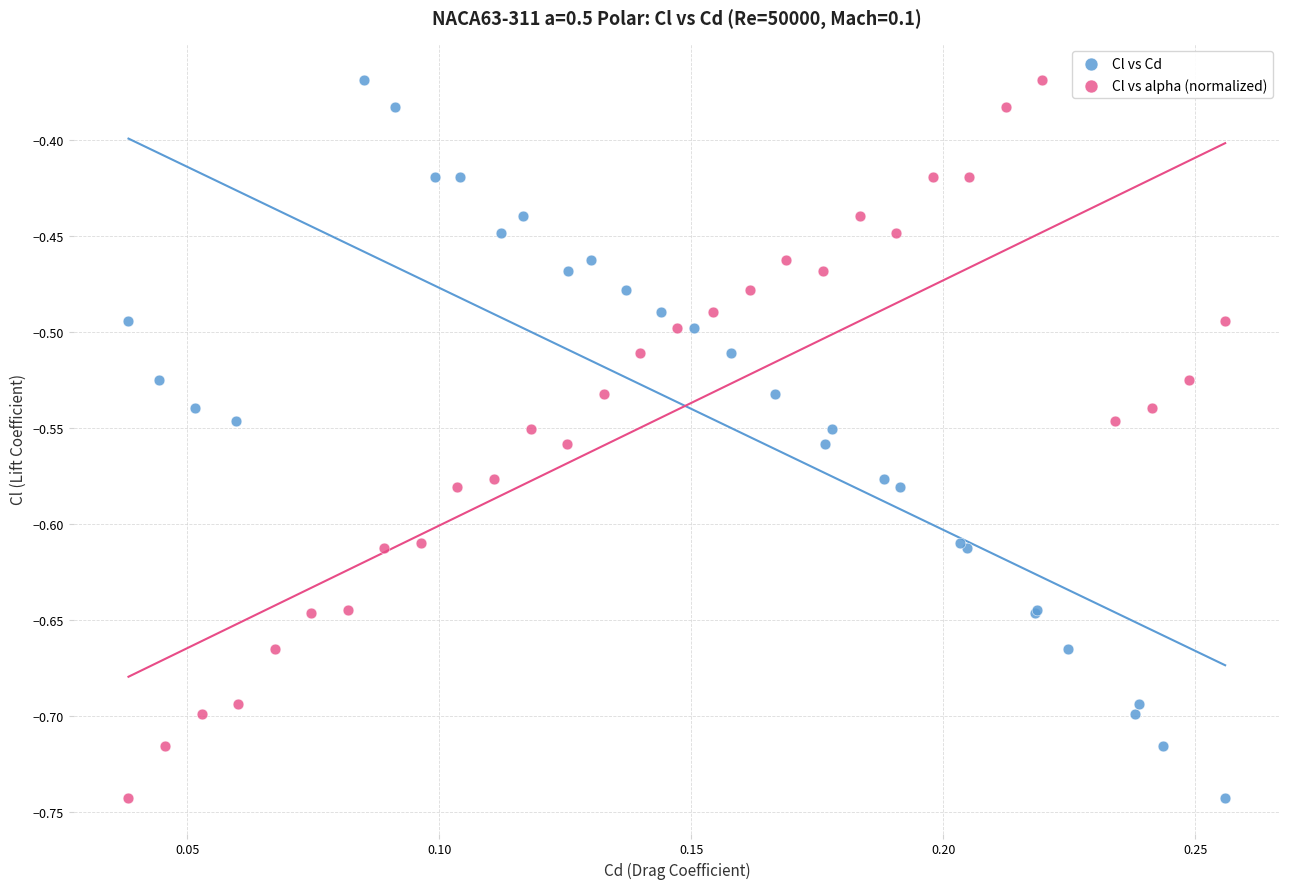

What are all the series names shown in the legend?

Cl vs Cd, Cl vs alpha (normalized)